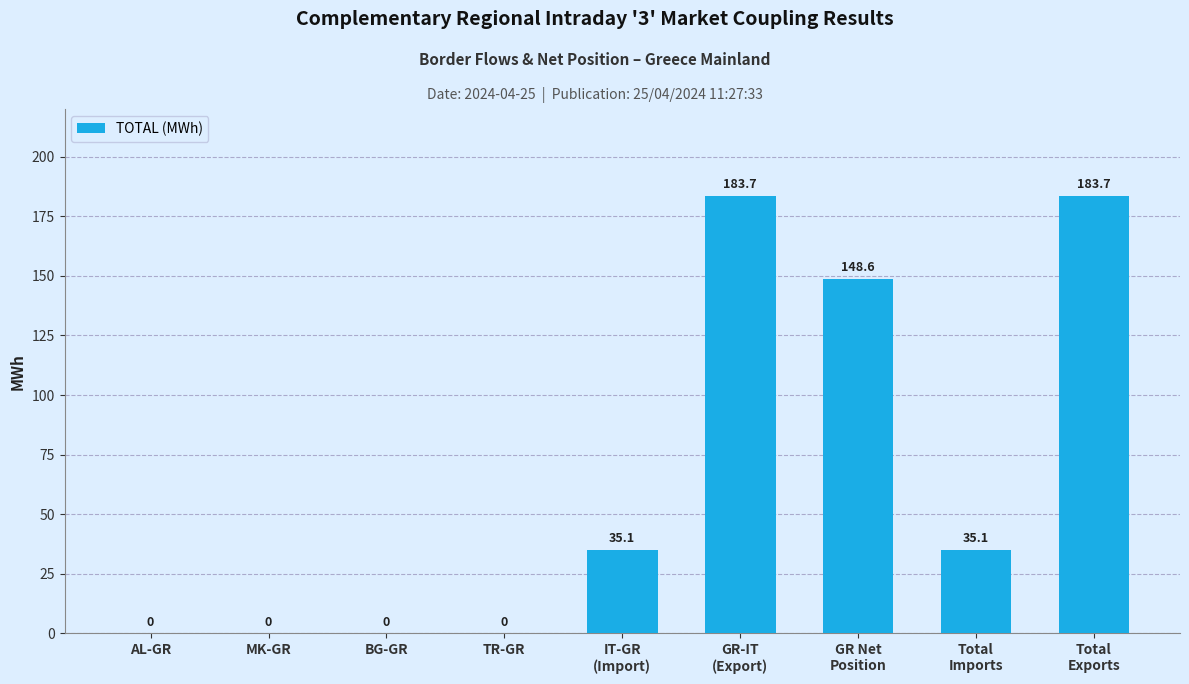

What is the average value?

65.1